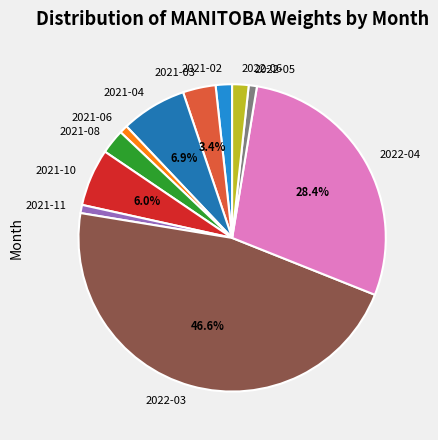

Is 2022-06 the majority of the pie?

No